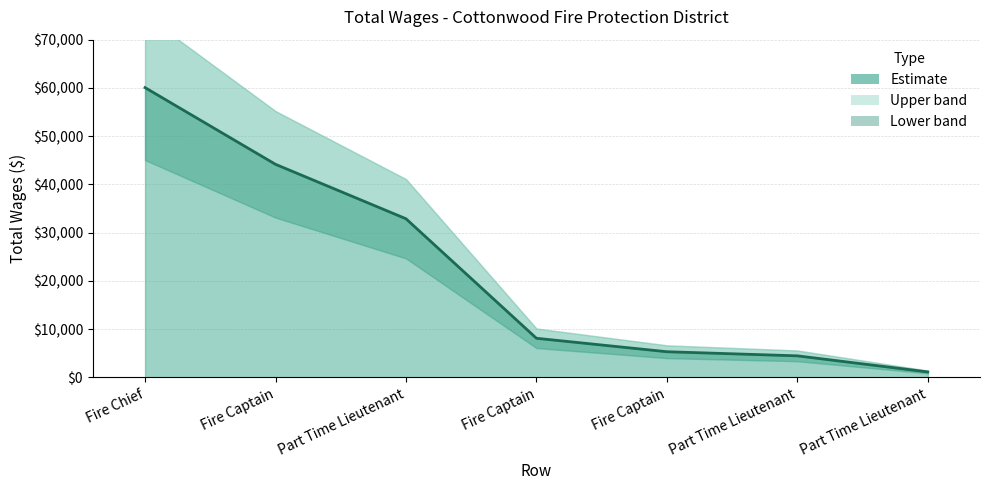

How many lines are shown in the chart?

1